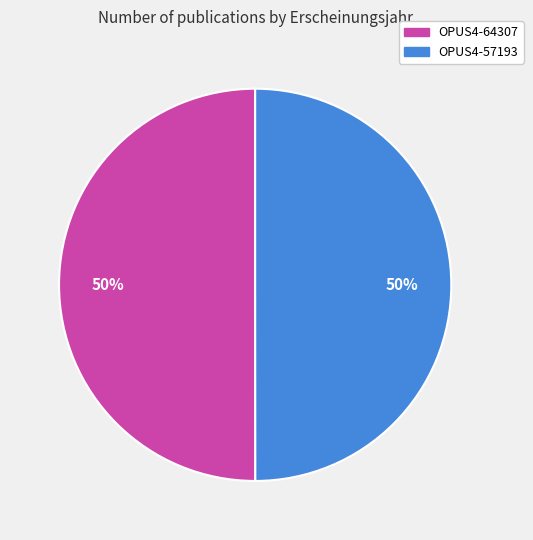

To the nearest percent, what portion does OPUS4-57193 represent?

50%